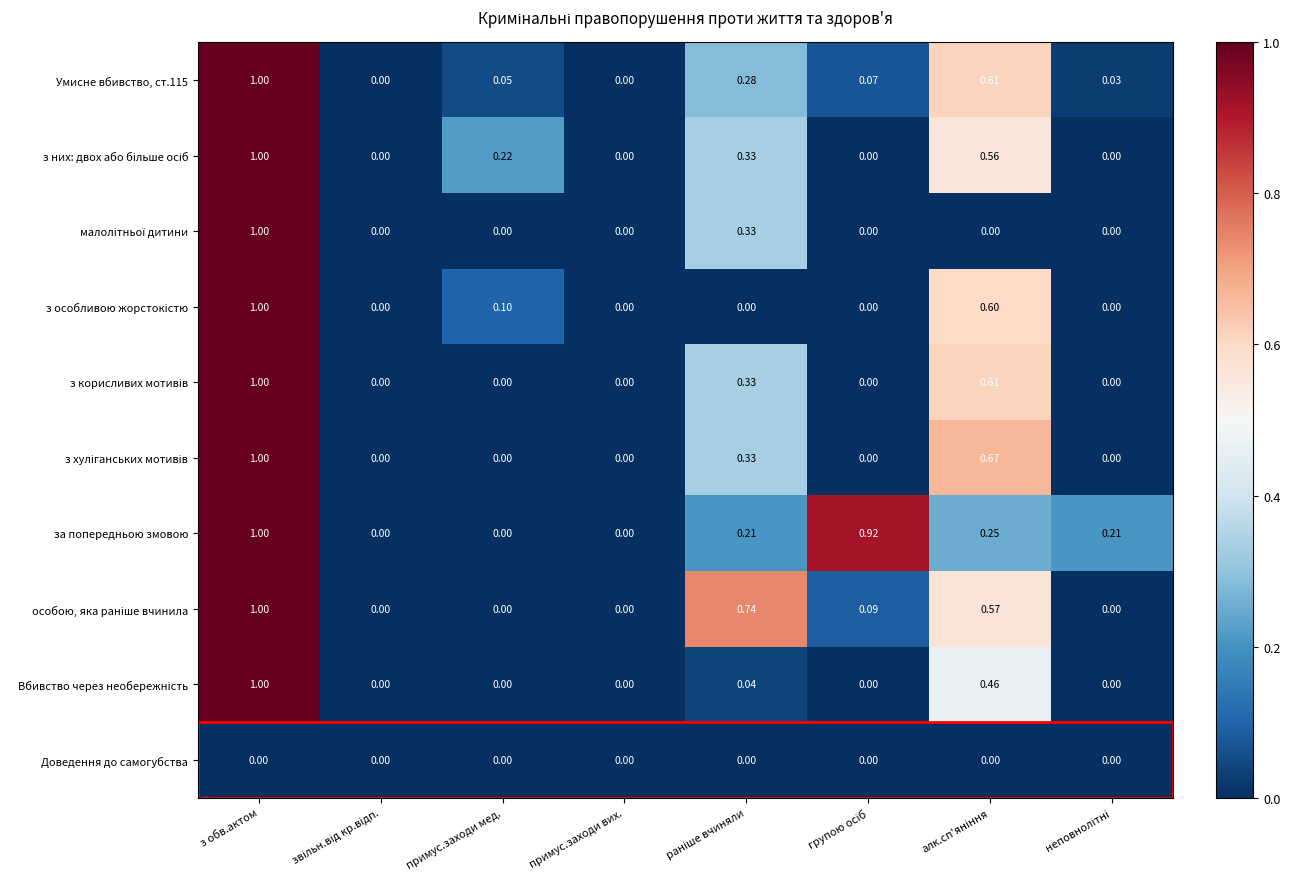

Which series has the largest total across all categories?

за попередньою змовою